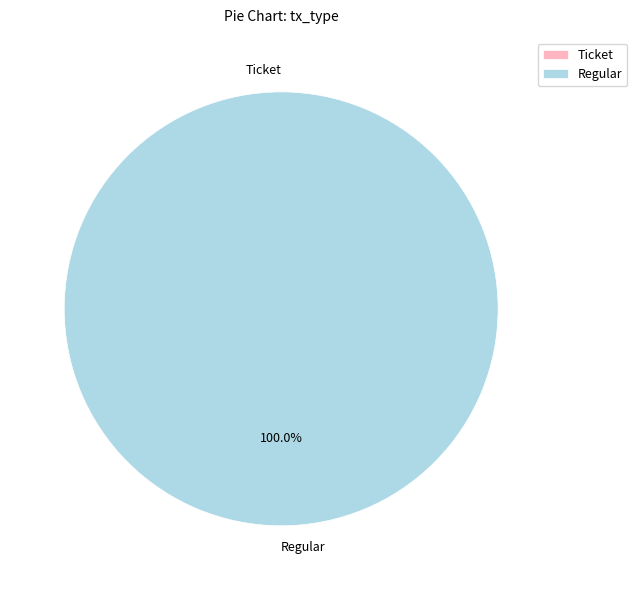

How many segments does this pie chart have?

2